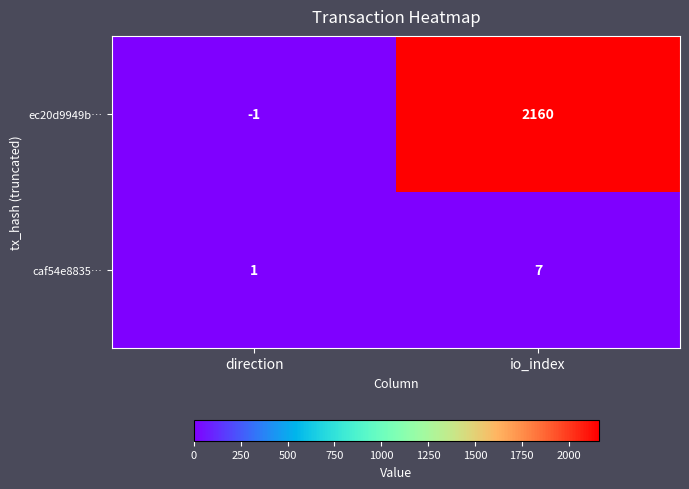

The ec20d9949b… series shows -1 at direction. True or false?

True